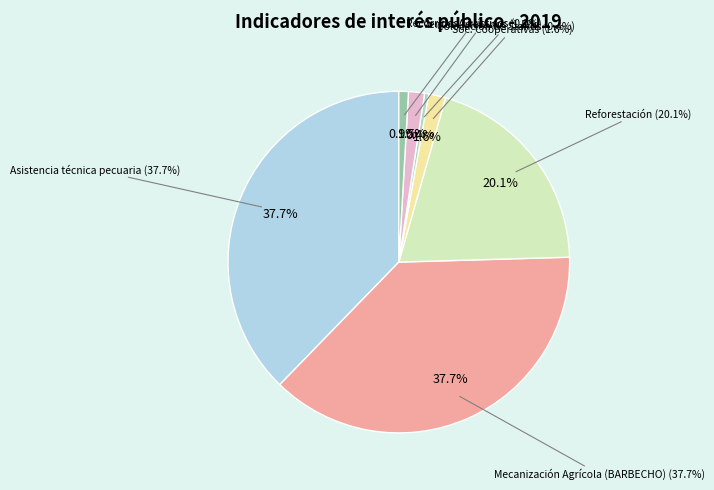

Which slice is the smallest?

Colocación de Stands